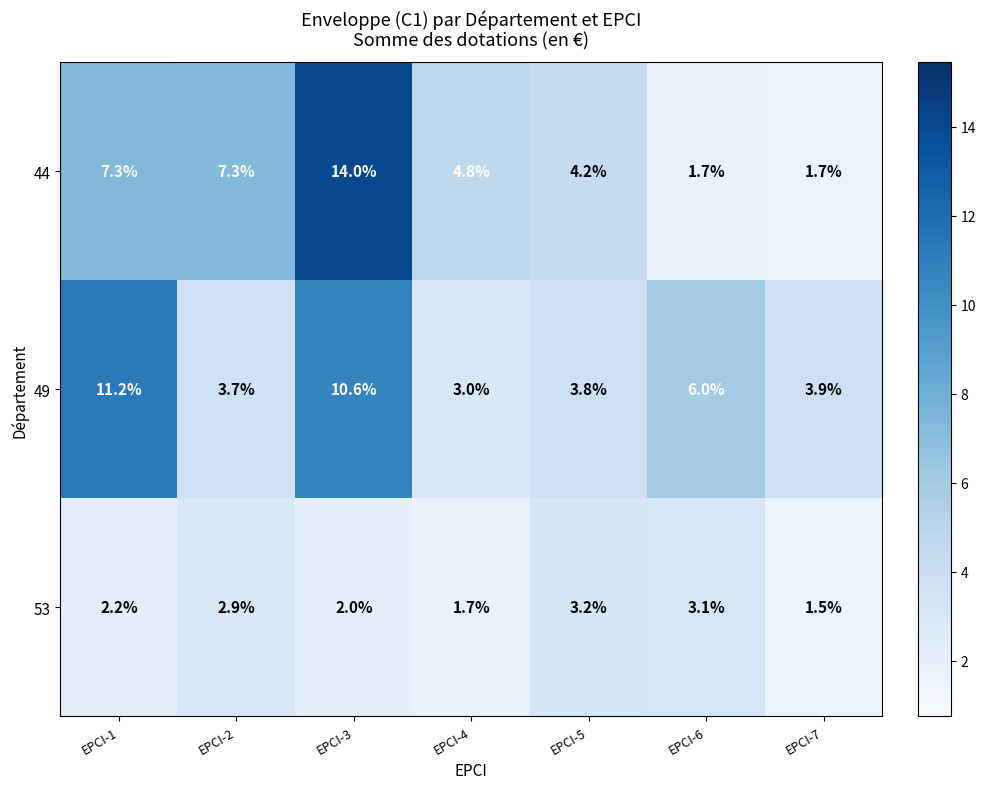

What is the spread (max minus min) of values at EPCI-1?

9.0